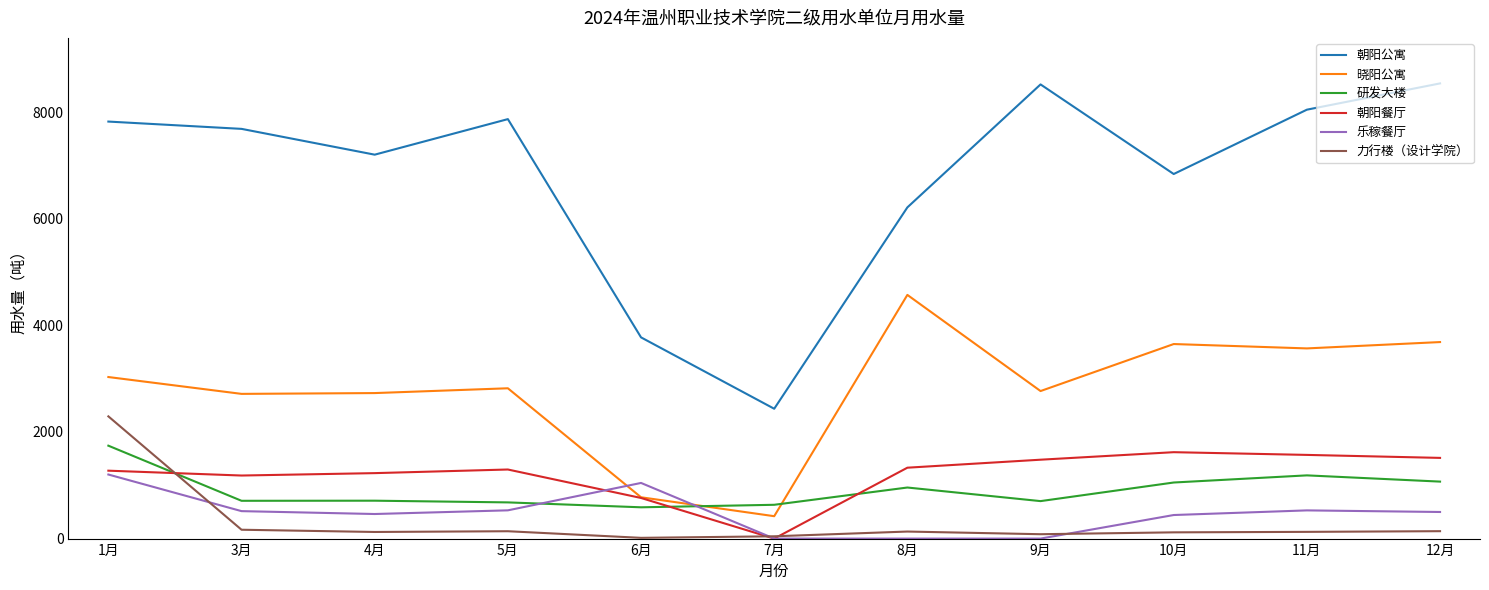

True or false: 研发大楼 and 晓阳公寓 cross at least once.

True